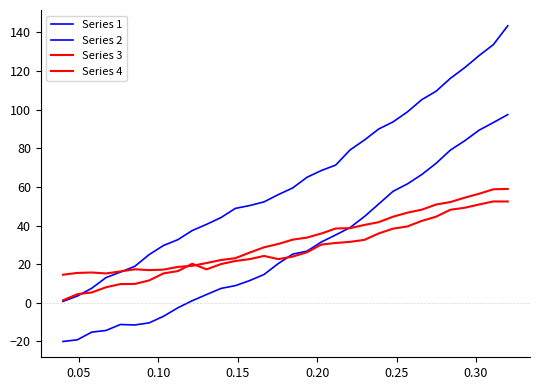

How many lines are shown in the chart?

4